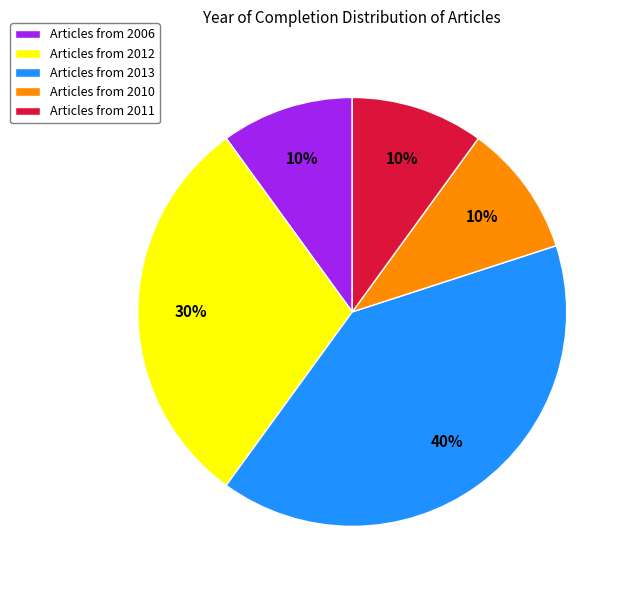

Is it true that Articles from 2011 is 1% of the pie?

False